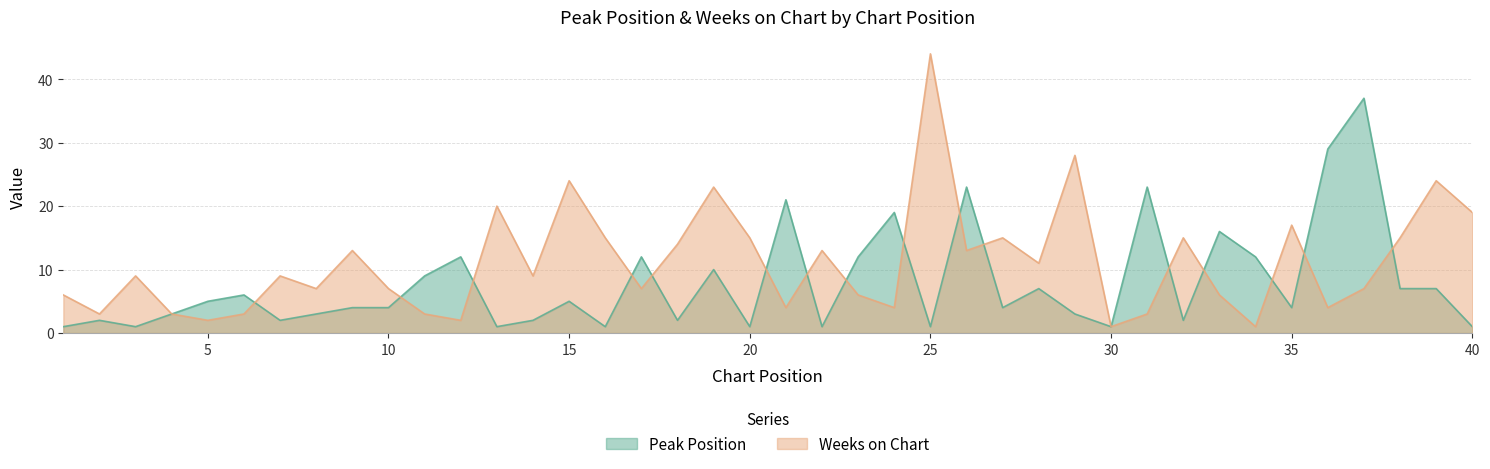

Where is Weeks on Chart nearest to the value 22?

19